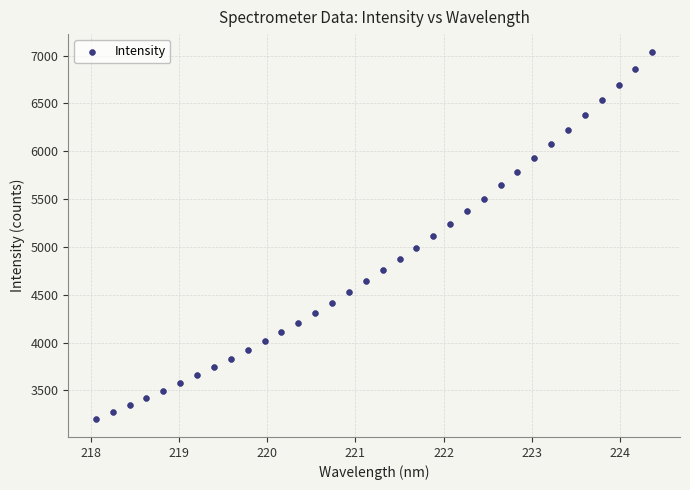

What is the range of X values (max minus min)?

6.3